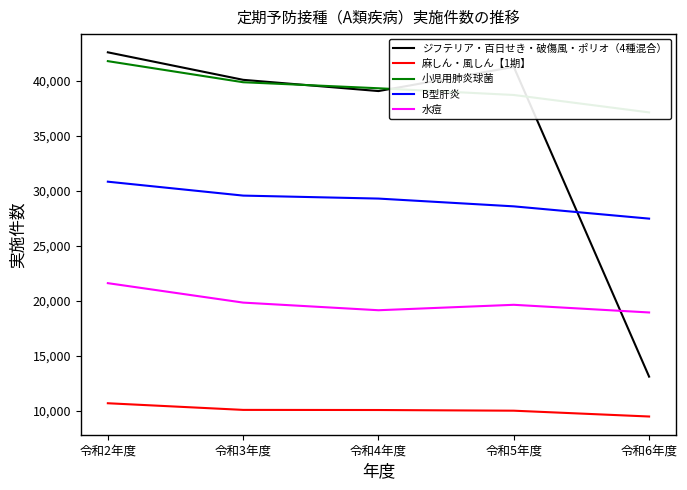

How many lines are shown in the chart?

5